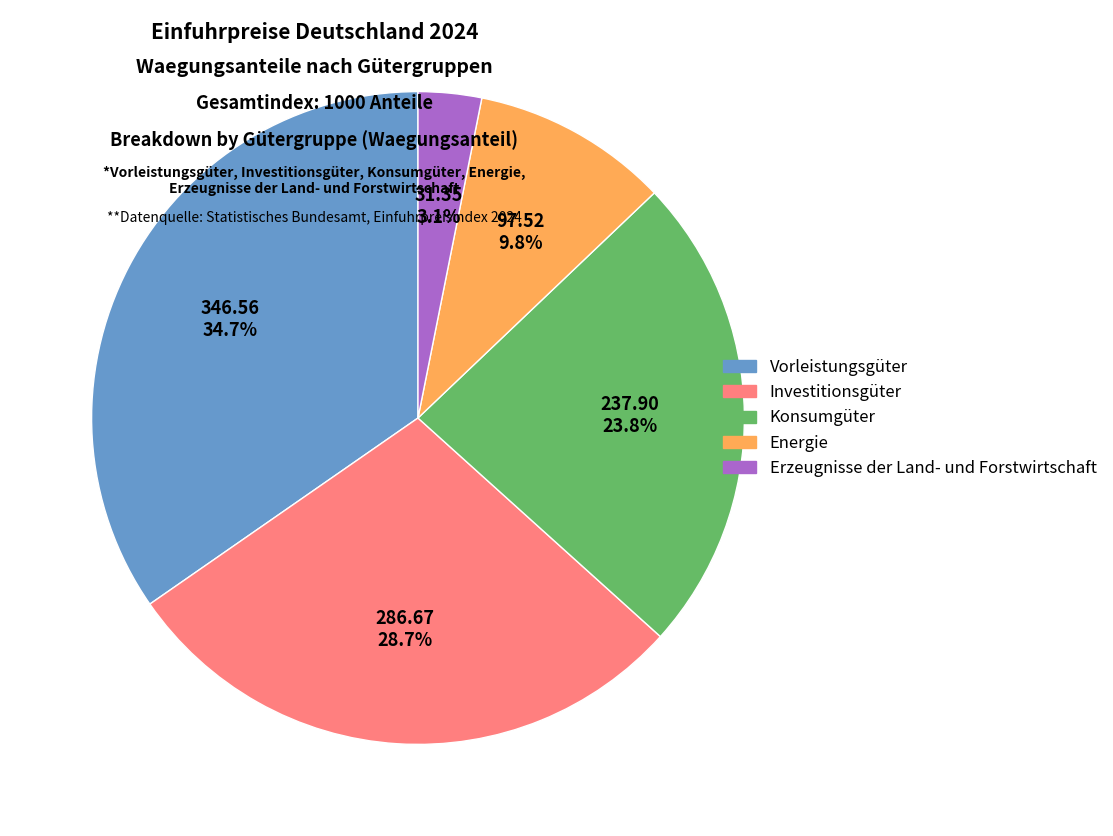

What percentage is NOT represented by Vorleistungsgüter?

65.3%